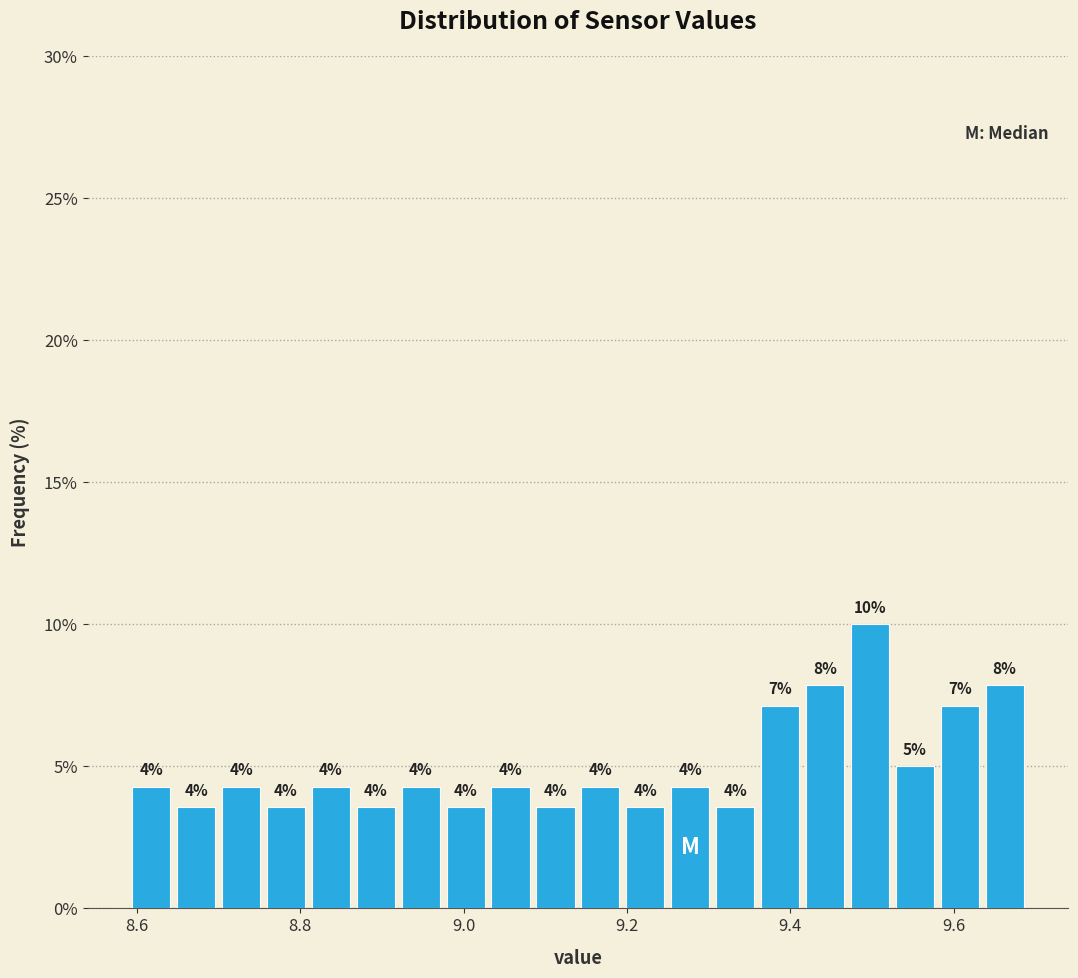

Read against the x-axis, roughly where is the centre of the tallest bar?

9.50